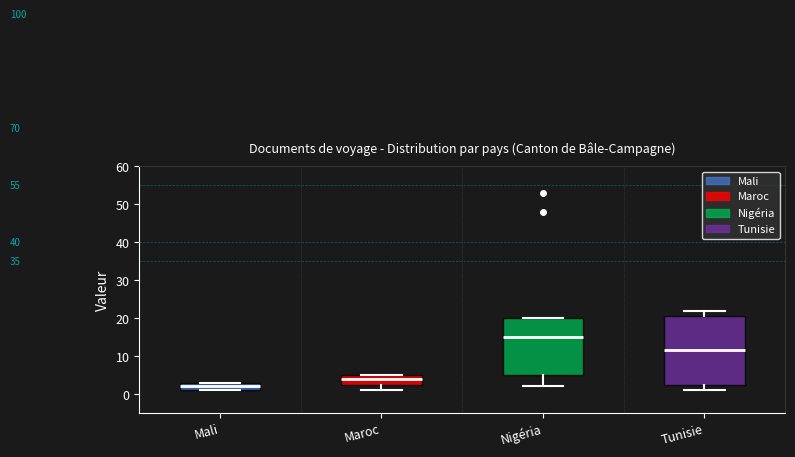

Where is the upper edge of the box for Mali on the y-axis? The values are not printed on the chart, so give them approximately, as read against the axis.

3